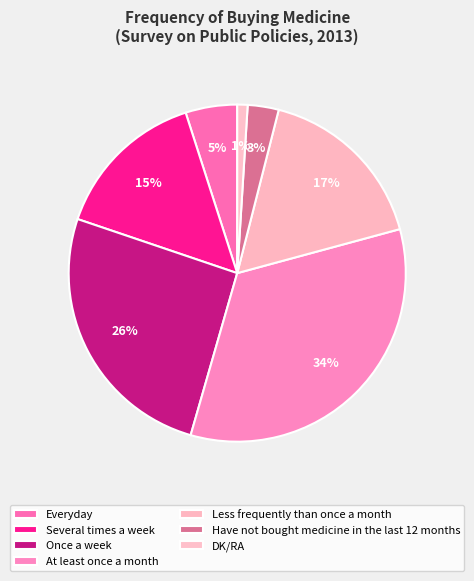

Is there any slice that represents more than half of the pie?

No